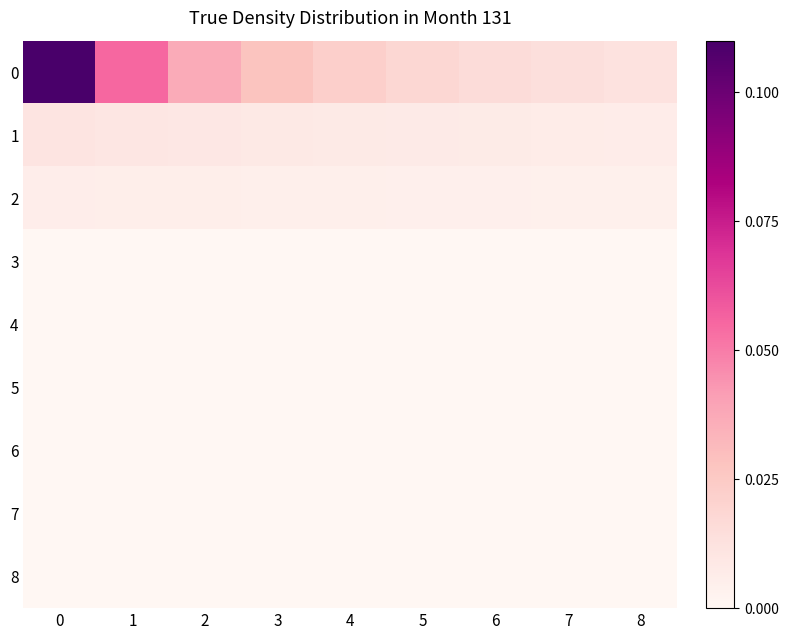

Rank the series at 5 from lowest to highest value.

3, 4, 5, 6, 7, 8, 2, 1, 0